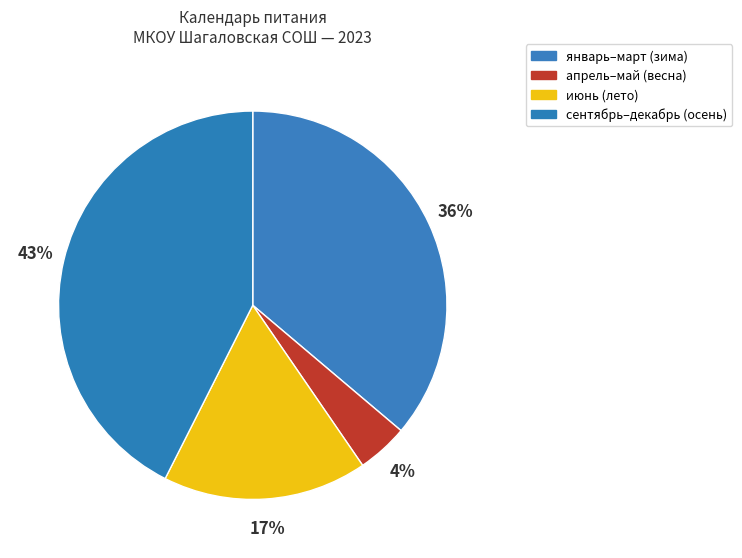

Is there a majority slice in this chart?

No